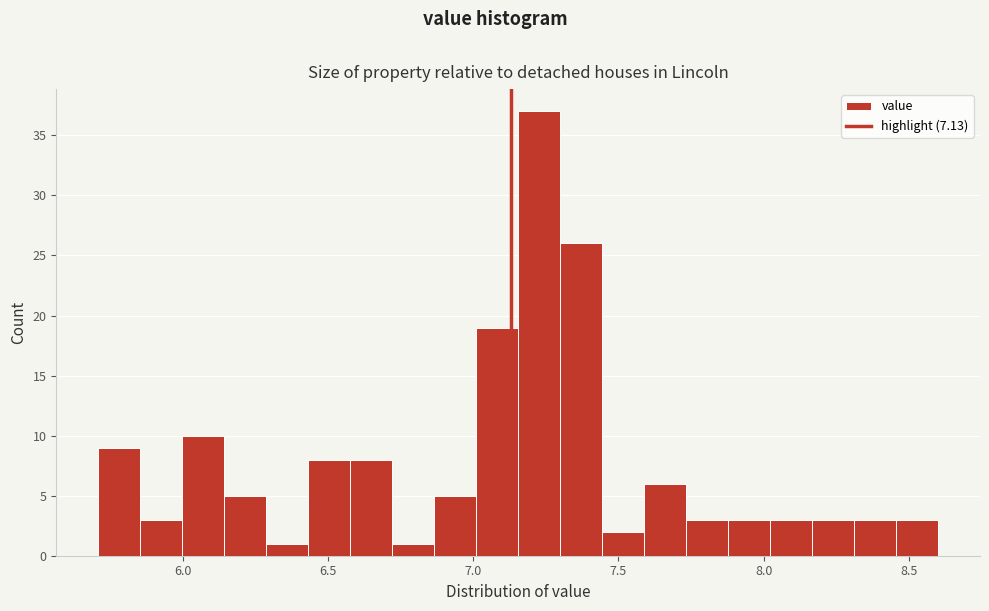

Read against the x-axis, roughly where is the centre of the tallest bar?

7.25